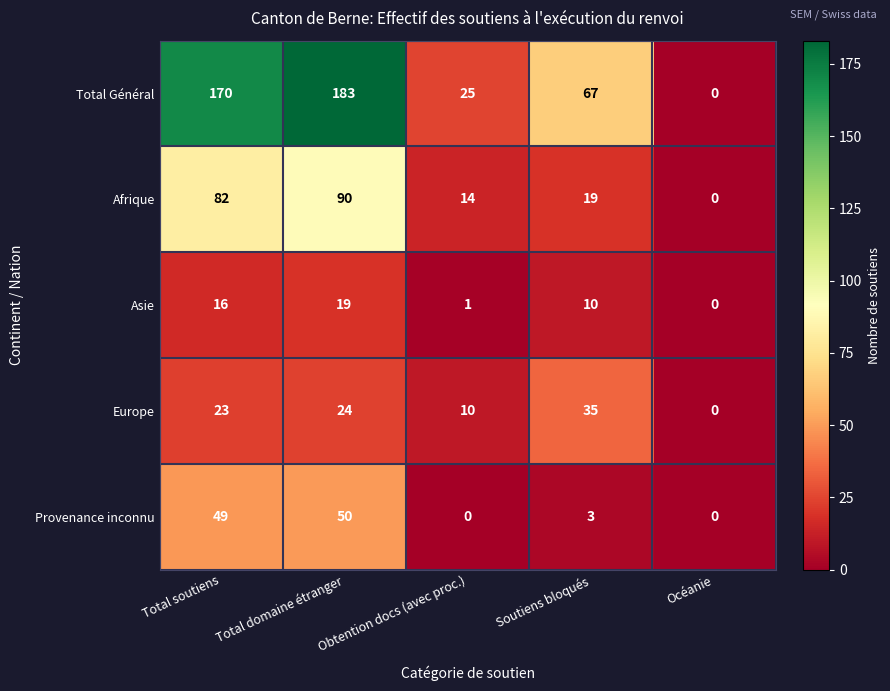

At which label does Total Général first exceed 67?

Total soutiens